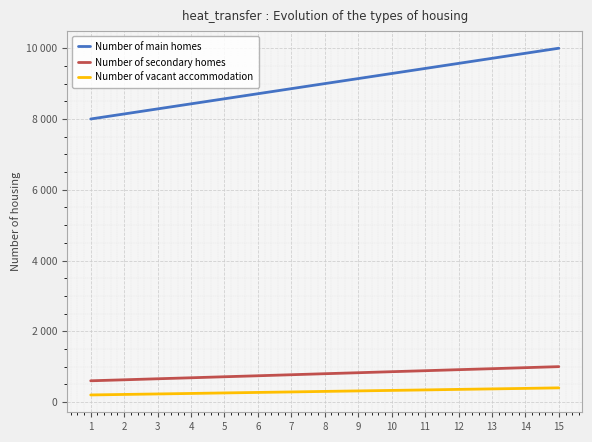

Which category has the lowest value in the Number of secondary homes series?

1